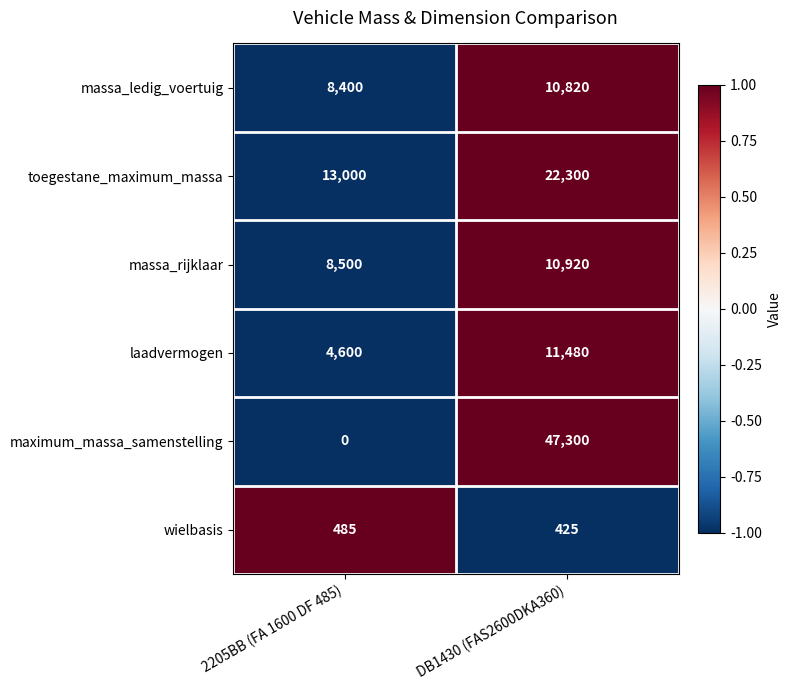

The toegestane_maximum_massa series shows 22300 at DB1430 (FAS2600DKA360). True or false?

True